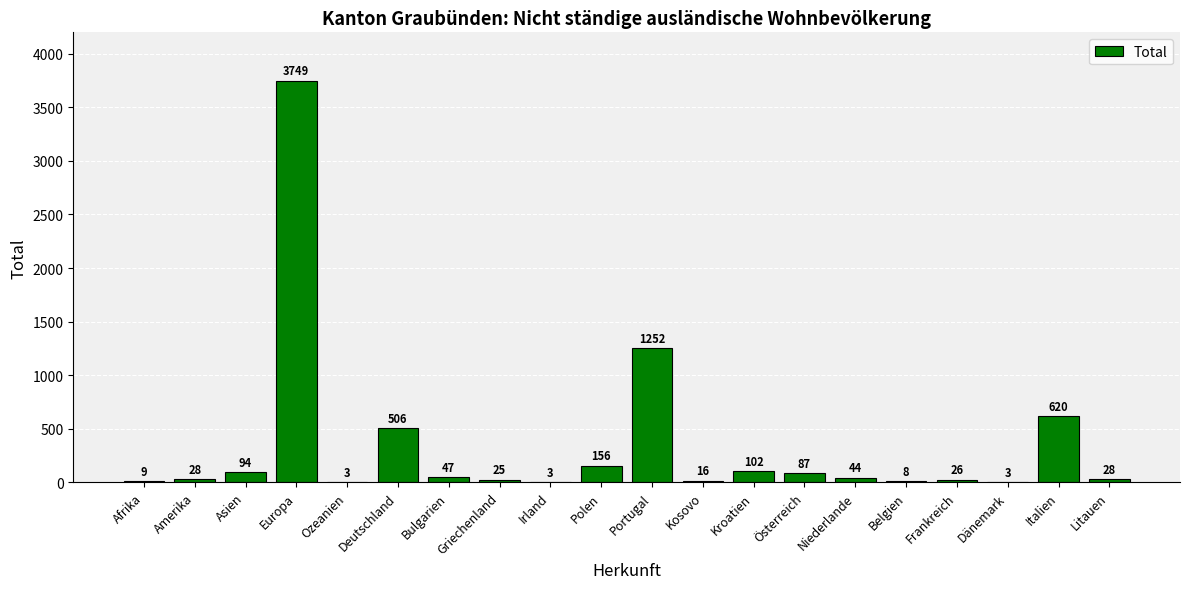

What is the maximum value shown in the chart?

3749